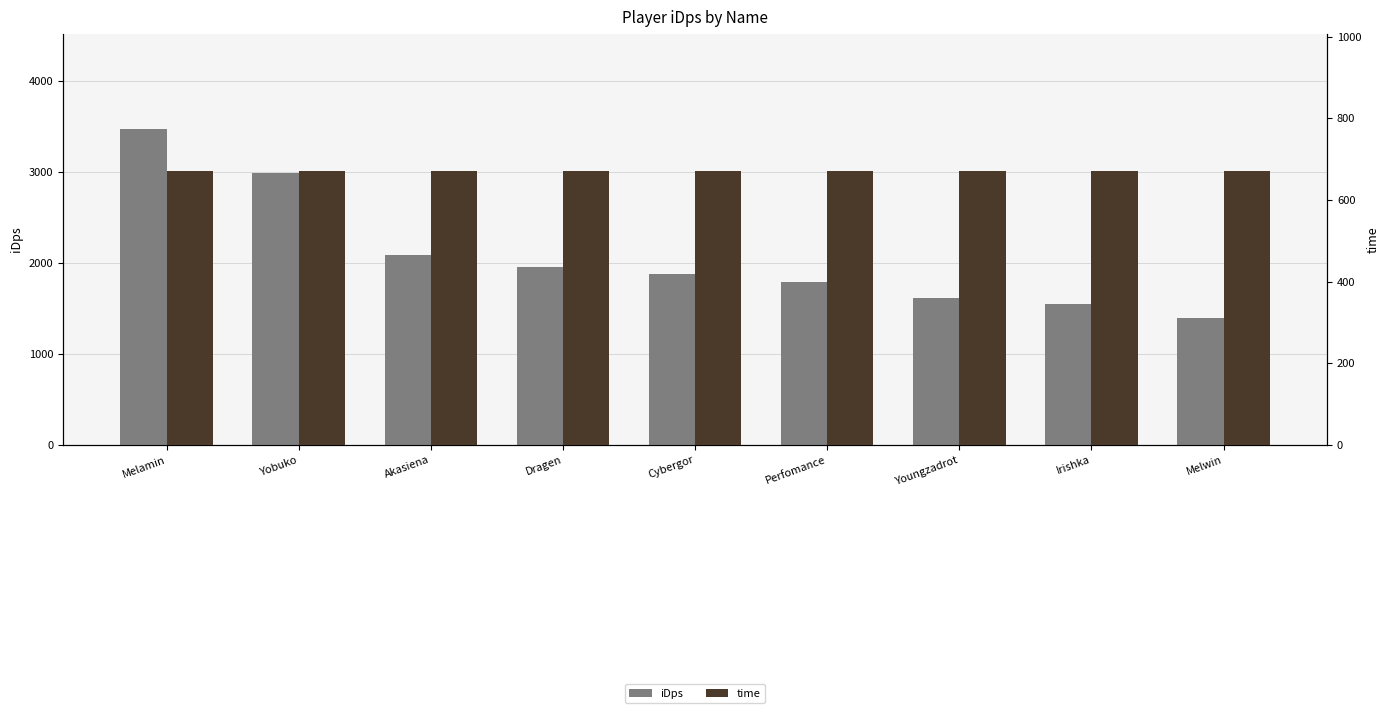

What is the sum of the time values at Cybergor and Melwin?

1342.0